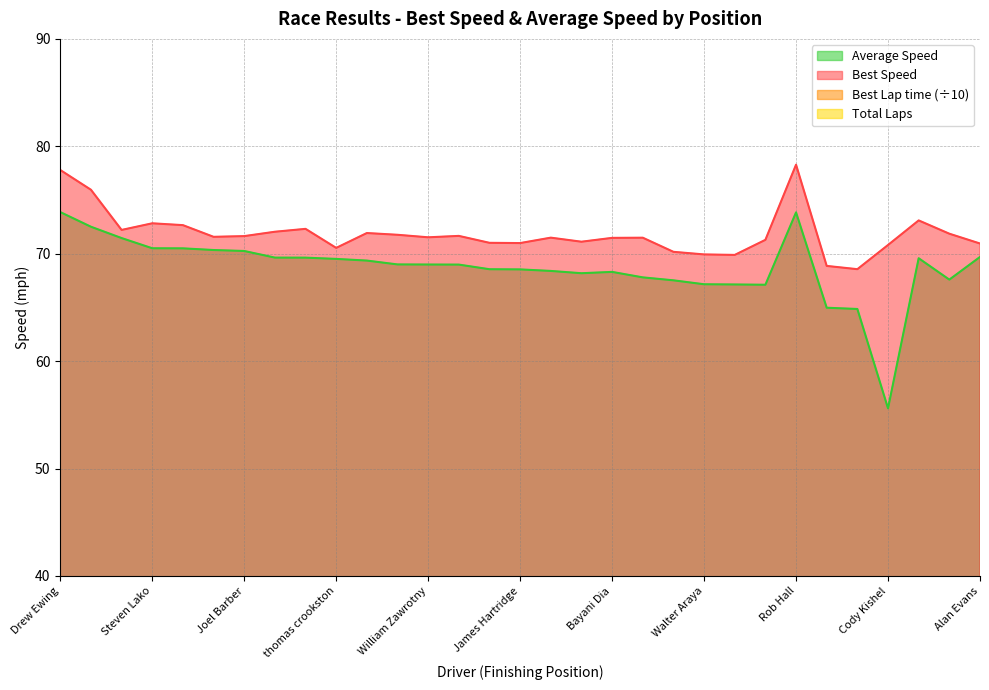

Reading right to left, what are all the values shown in this chart?

Total Laps: 9.0	11.0	13.0	14.0	16.0	16.0	16.0	17.0	17.0	17.0	17.0	17.0	17.0	17.0	17.0	17.0	17.0	17.0	17.0	17.0	17.0	17.0	17.0	17.0	18.0	18.0	18.0	18.0	18.0	18.0	18.0
Best Lap time: 11.6	11.4	11.2	11.6	12.0	11.9	10.5	11.5	11.7	11.7	11.7	11.5	11.5	11.5	11.5	11.6	11.6	11.4	11.5	11.4	11.4	11.6	11.3	11.4	11.5	11.5	11.3	11.3	11.4	10.8	10.5
Best Speed: 71.0	71.9	73.1	70.8	68.6	68.9	78.3	71.3	69.9	69.9	70.2	71.5	71.5	71.1	71.5	71.0	71.0	71.7	71.5	71.8	71.9	70.5	72.3	72.0	71.6	71.6	72.7	72.8	72.2	76.0	77.8
Average Speed: 69.7	67.6	69.6	55.6	64.9	65.0	73.8	67.1	67.1	67.2	67.5	67.8	68.3	68.2	68.4	68.5	68.6	69.0	69.0	69.0	69.4	69.5	69.6	69.6	70.3	70.3	70.5	70.5	71.5	72.5	73.9